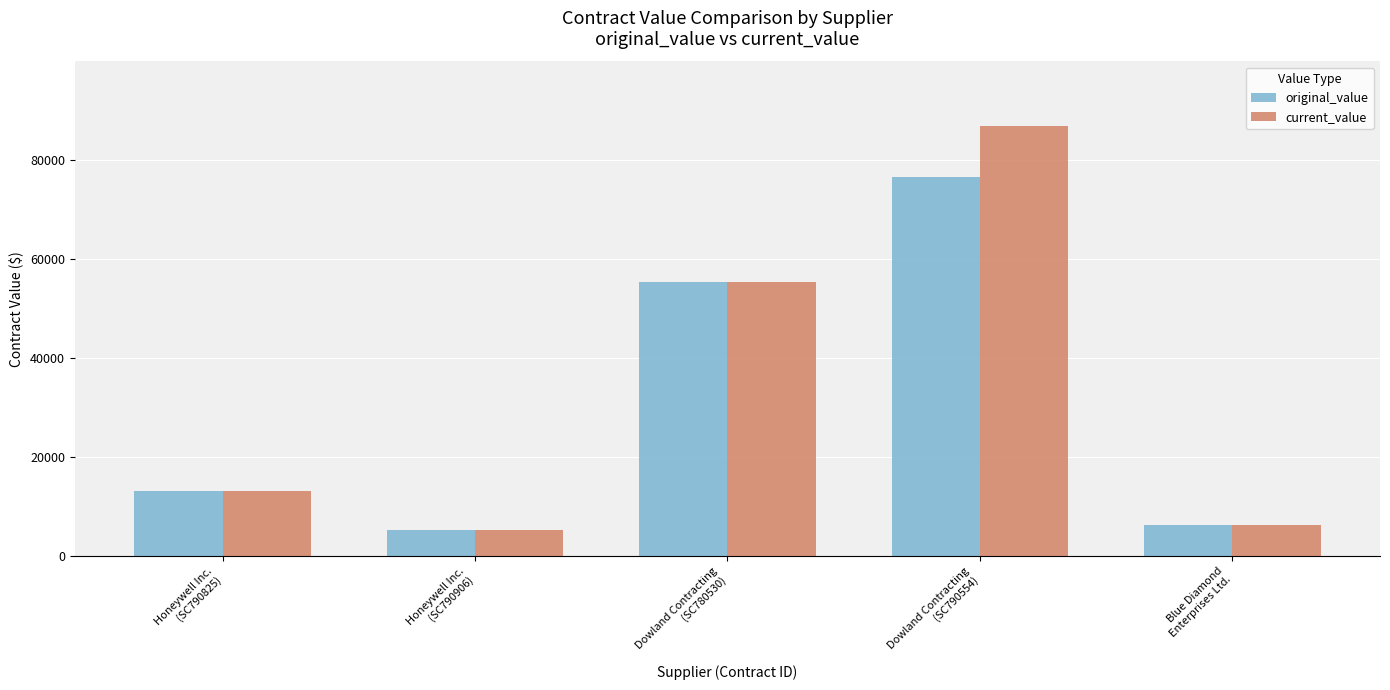

Where is original_value nearest to the value 40819?

Dowland Contracting
(SC780530)